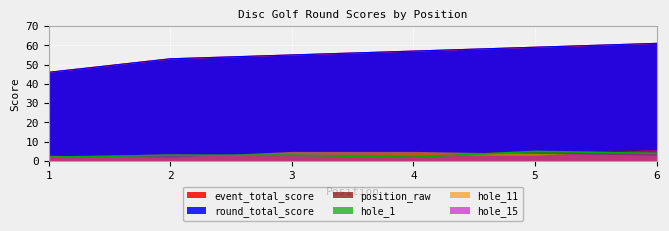

How many hole_1 values are between 2 and 4?

5